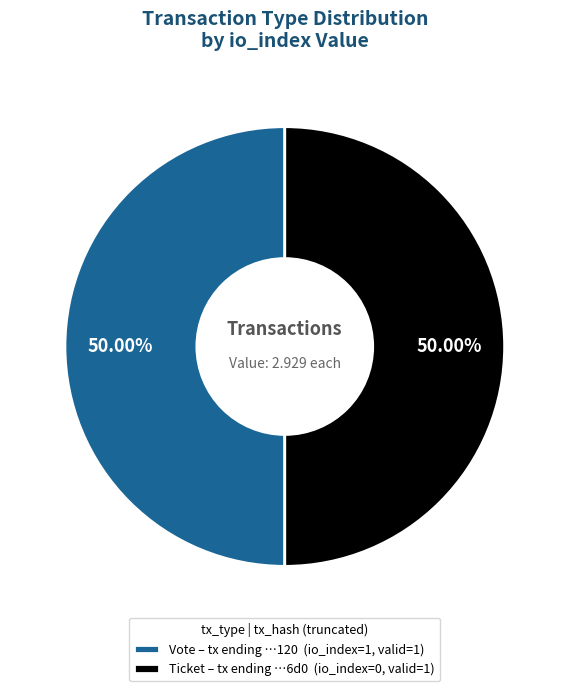

Is the sum of Vote – tx ending …120 (io_index=1, valid=1) and Ticket – tx ending …6d0 (io_index=0, valid=1) greater than half?

Yes